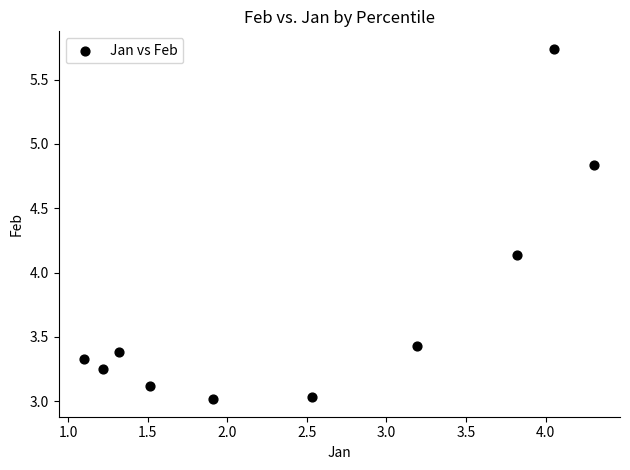

What is the range of Y values (max minus min)?

2.7